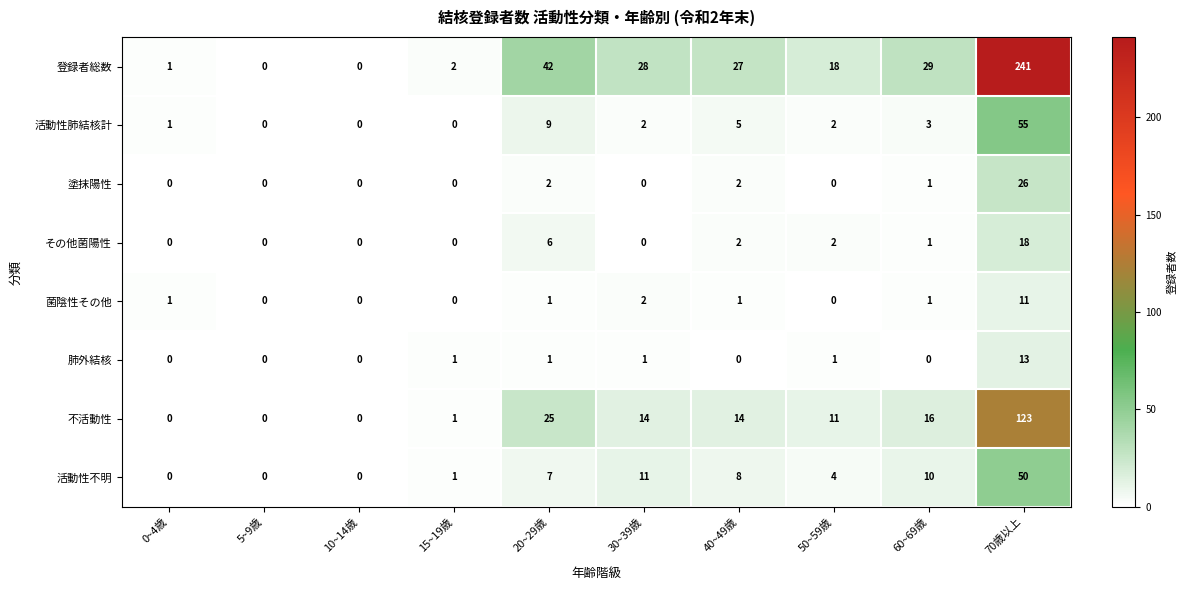

Rank the series by their maximum value, from highest to lowest.

登録者総数, 不活動性, 活動性肺結核計, 活動性不明, 塗抹陽性, その他菌陽性, 肺外結核, 菌陰性その他